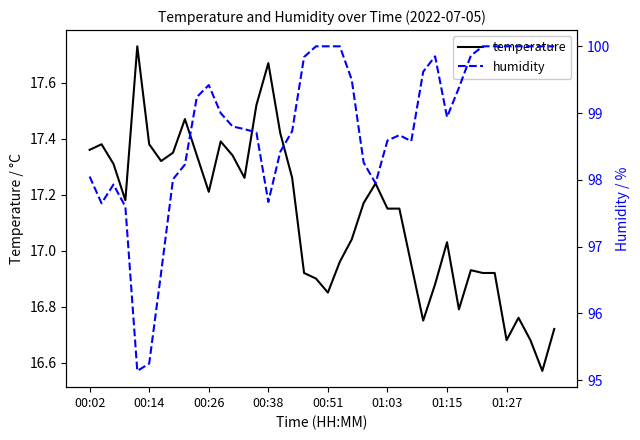

List the series in order of their overall mean, lowest first.

temperature, humidity